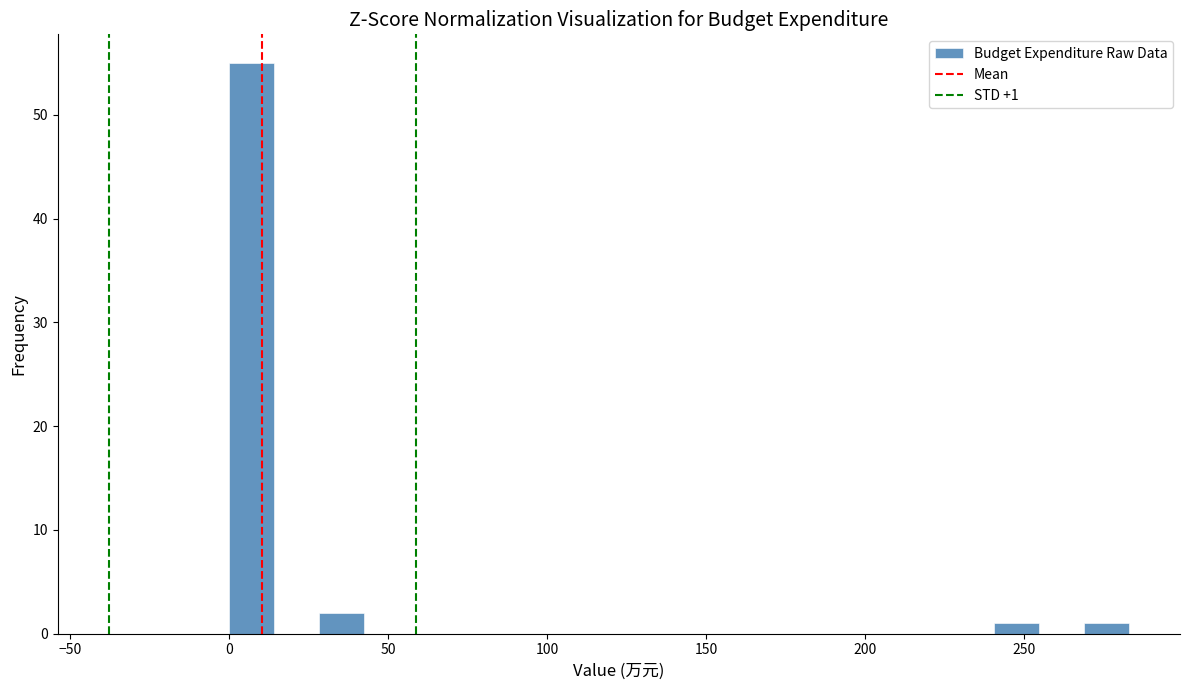

Read against the x-axis, roughly where is the centre of the tallest bar?

5